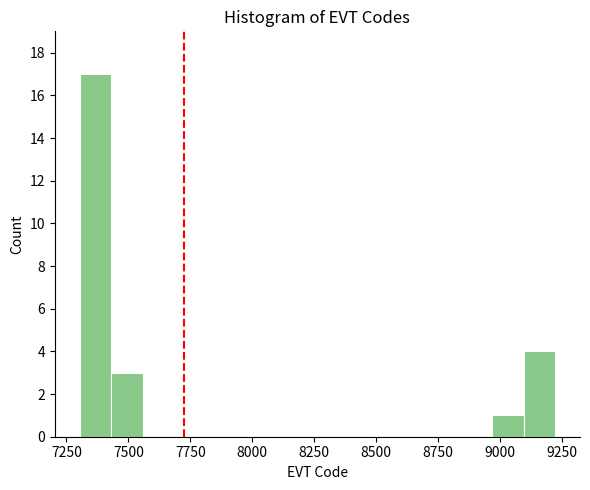

Around what value on the x-axis is the tallest bar? Give the approximate position of its centre, as read against the axis.

7350